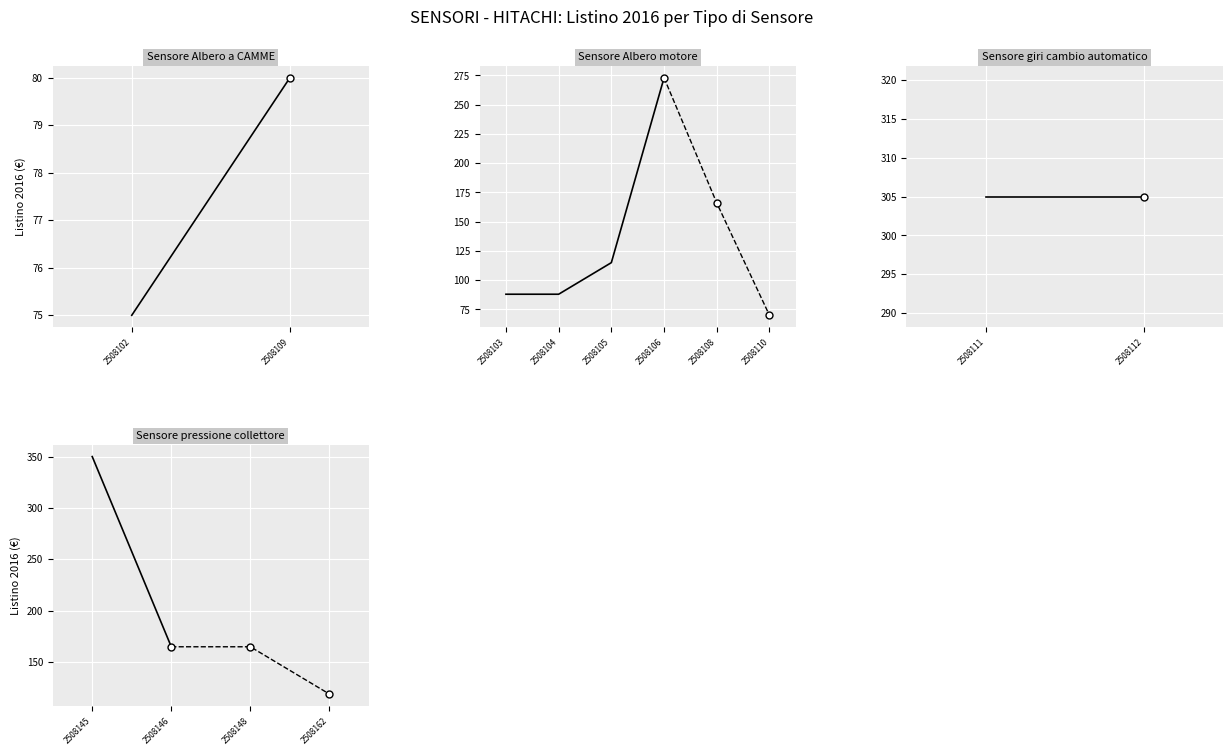

What is the value of the 1st point from the left?

350